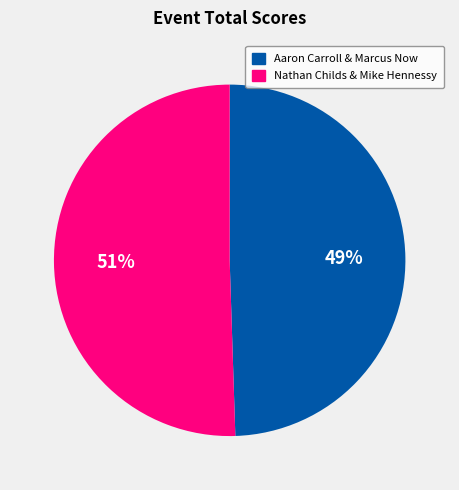

True or false: Aaron Carroll & Marcus Now accounts for 49% of the total.

True